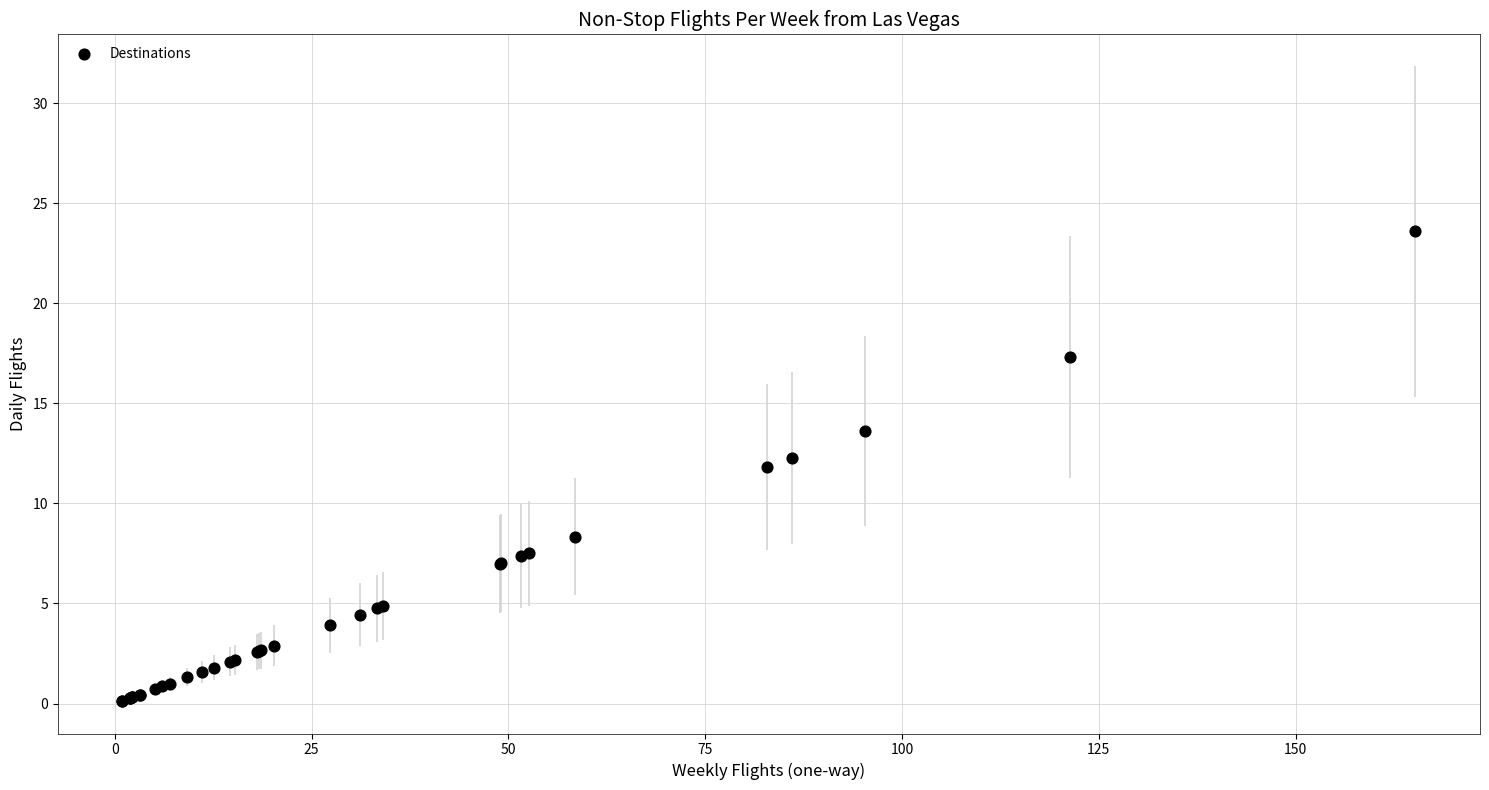

What Y value in the scatter plot is closest to 11?

11.8